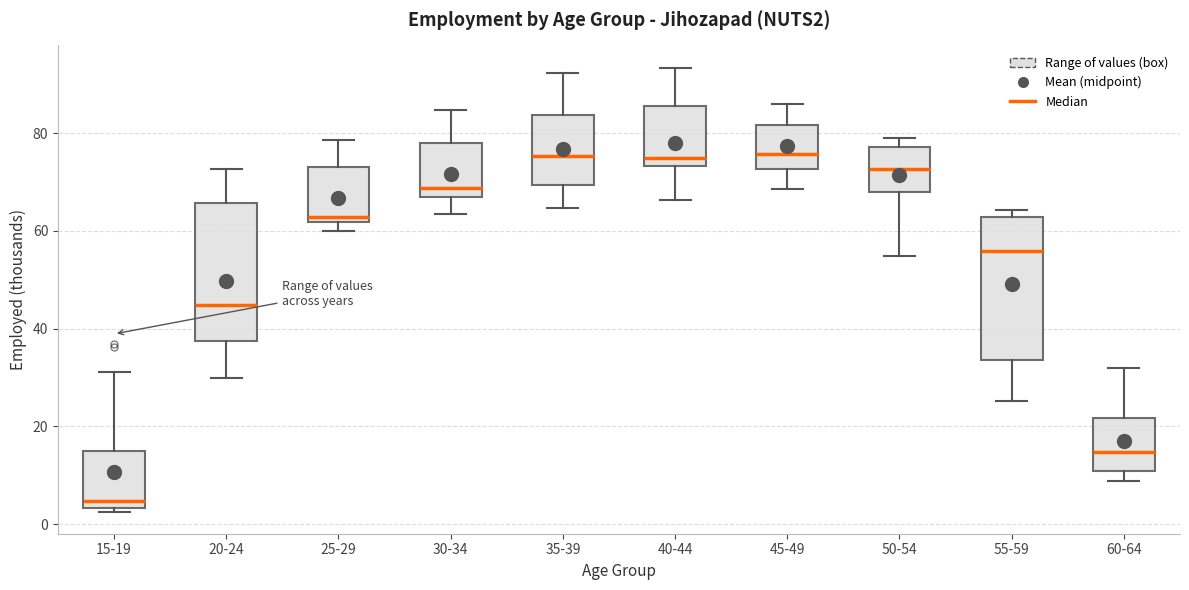

Reading left to right, read every box against the y-axis: the position of its median line, the range the box covers, and the ends of its whiskers. The values are not printed on the chart, so give them approximately, as read against the axis.

15-19: median 4 (just above the box's lower edge), box 4 to 14, whiskers 2 to 32
20-24: median 44, box 38 to 66, whiskers 30 to 72
25-29: median 62 (just above the box's lower edge), box 62 to 74, whiskers 60 to 78
30-34: median 68 (just above the box's lower edge), box 68 to 78, whiskers 64 to 84
35-39: median 76, box 70 to 84, whiskers 64 to 92
40-44: median 76, box 74 to 86, whiskers 66 to 94
45-49: median 76, box 72 to 82, whiskers 68 to 86
50-54: median 72, box 68 to 78, whiskers 54 to 78 (just above the box's upper edge)
55-59: median 56, box 34 to 62, whiskers 26 to 64
60-64: median 14, box 10 to 22, whiskers 8 to 32